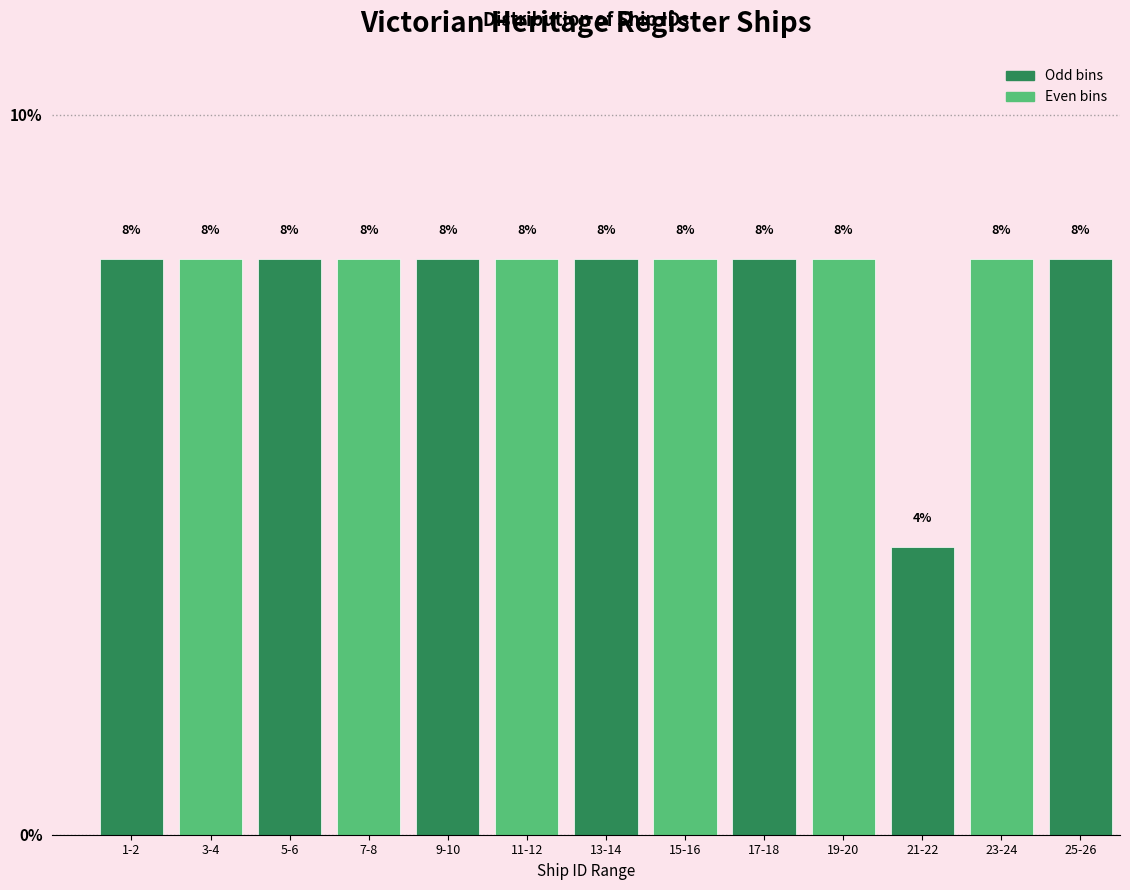

Reading left to right, what are all the values shown in this chart?

8	8	8	8	8	8	8	8	8	8	4	8	8